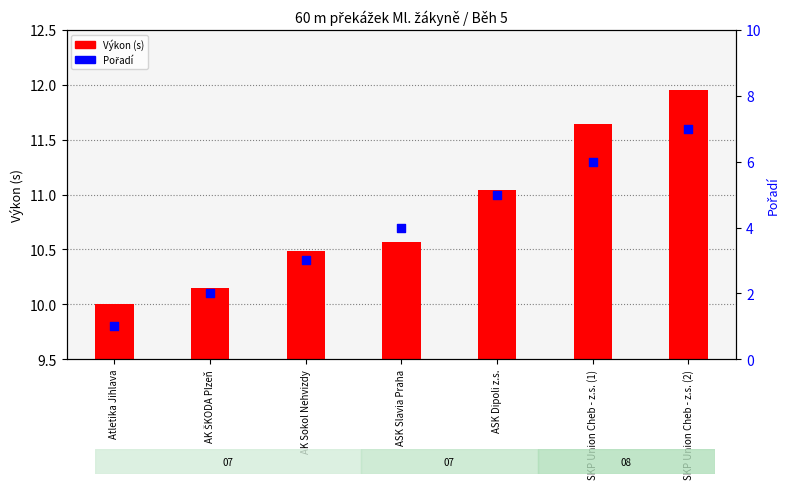

Which series has the widest spread of Y values?

Pořadí